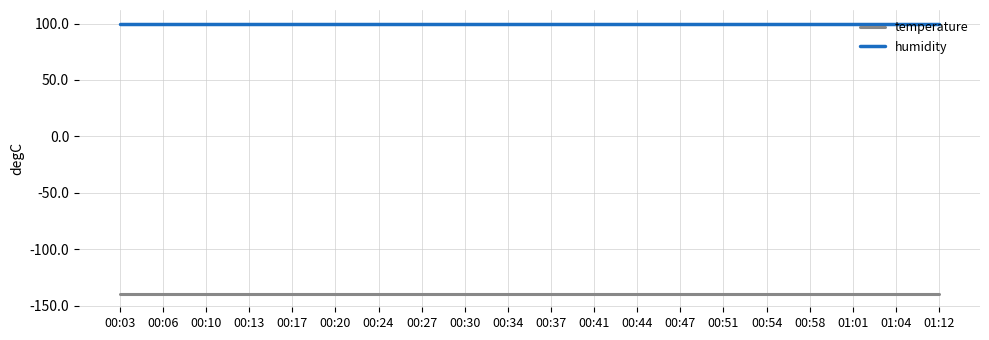

What value does the humidity series have at 00:47?

100.0